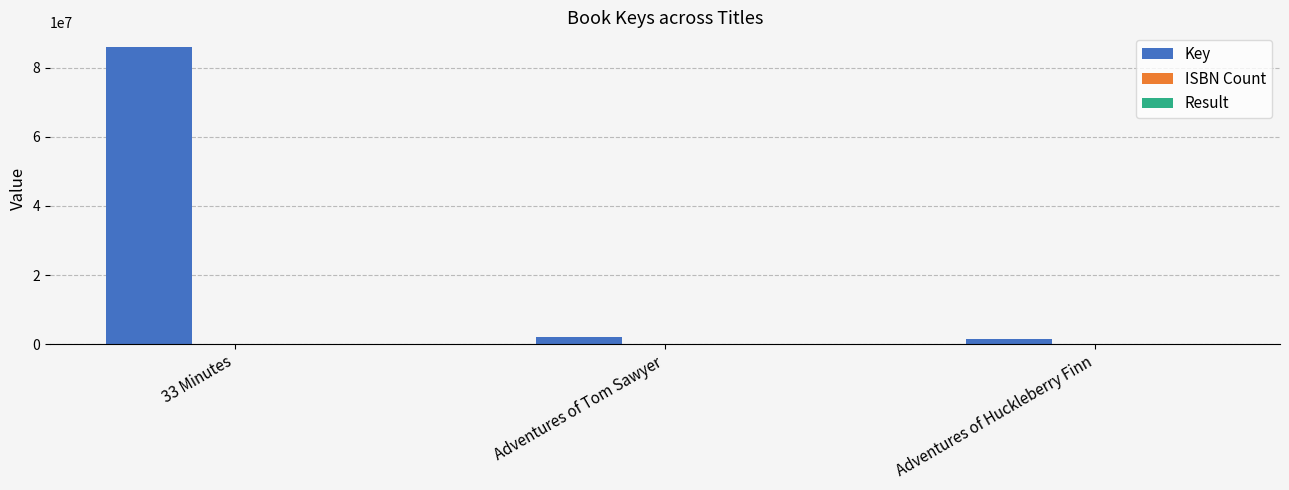

What is the greatest value displayed?

86009005